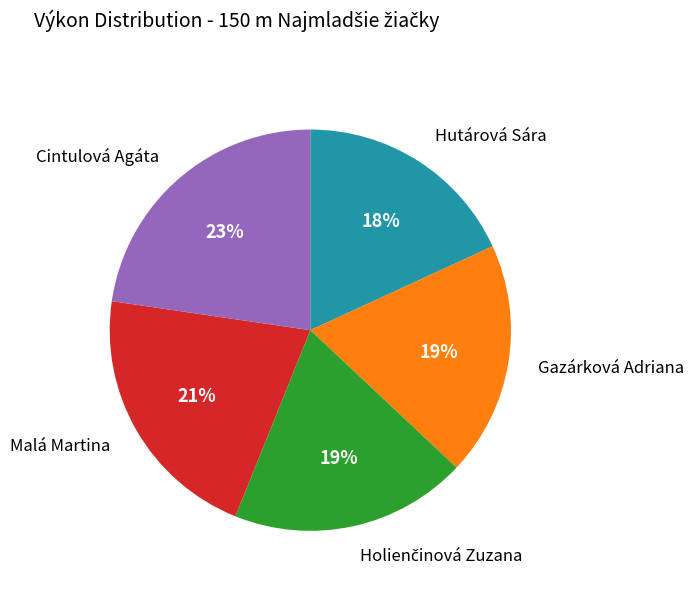

Is there a majority slice in this chart?

No